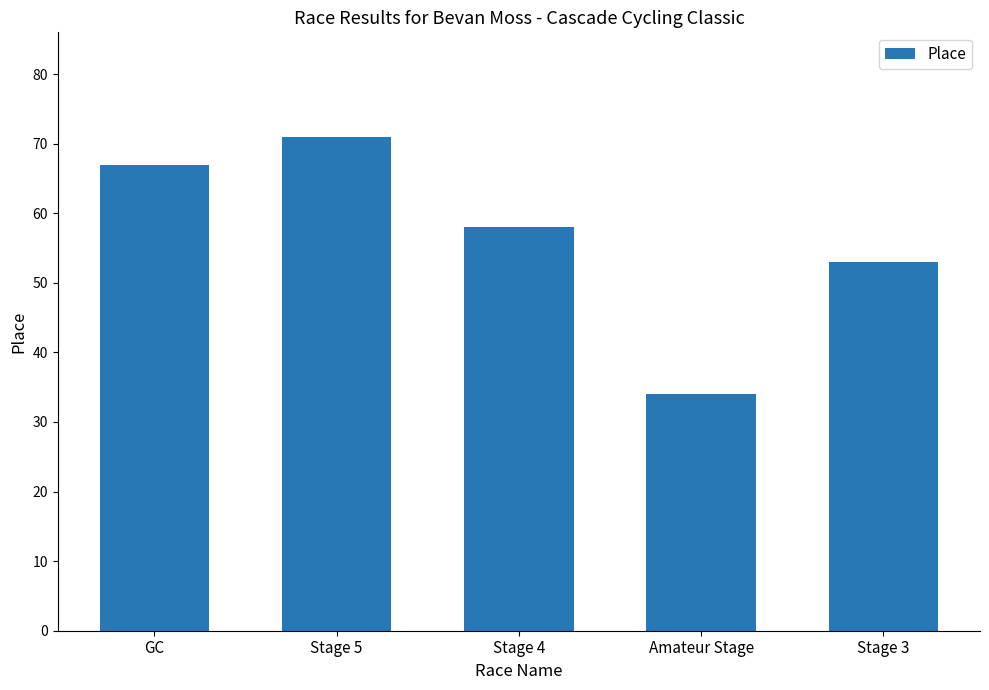

Are the bars horizontal?

No